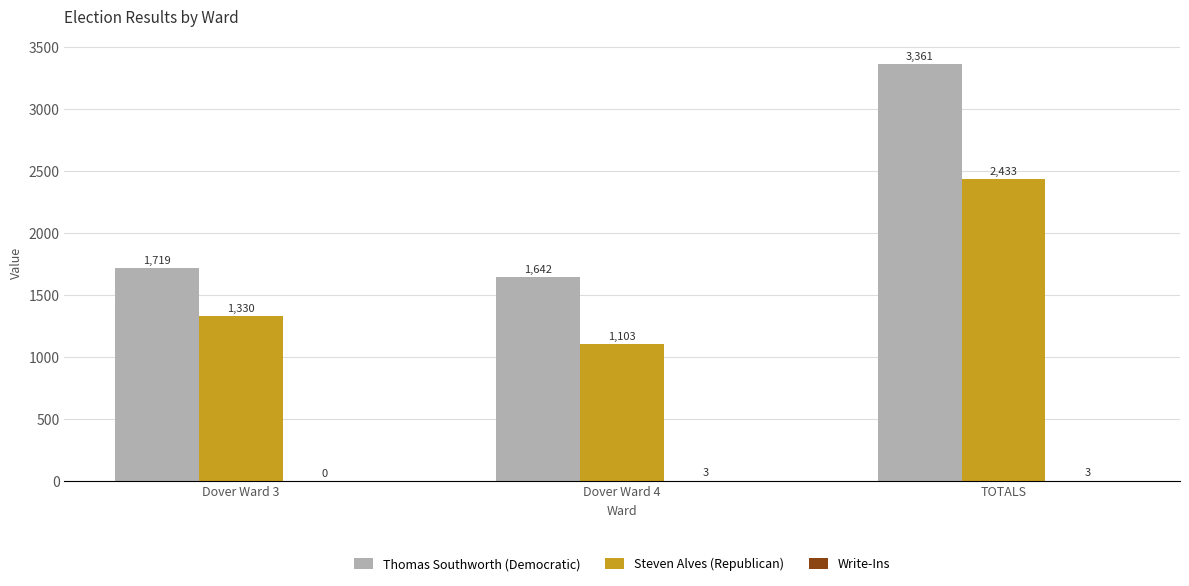

Is the value of Thomas Southworth (Democratic) at TOTALS greater than the value of Steven Alves (Republican) at Dover Ward 3?

Yes